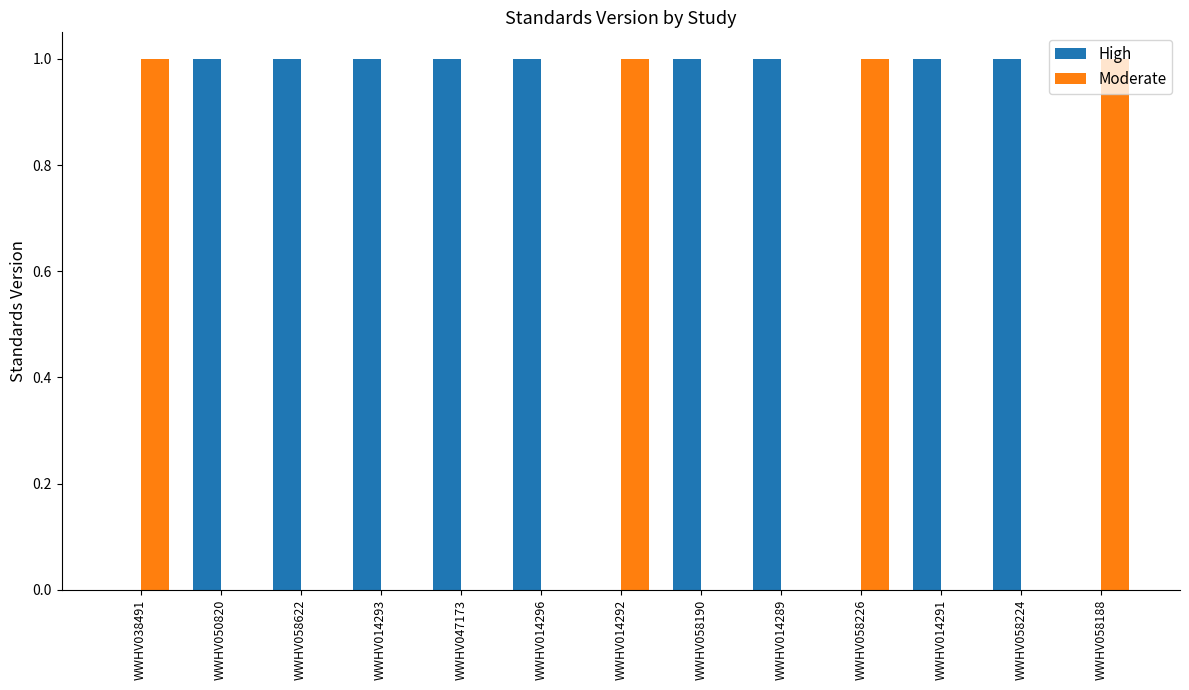

What is the sum of all Moderate values?

4